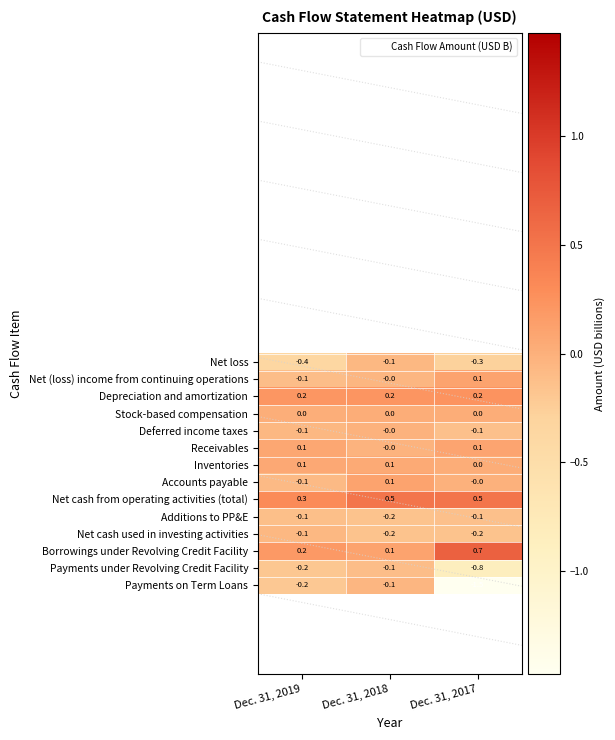

What is the average value of the Net cash from operating activities (total) series?

0.4